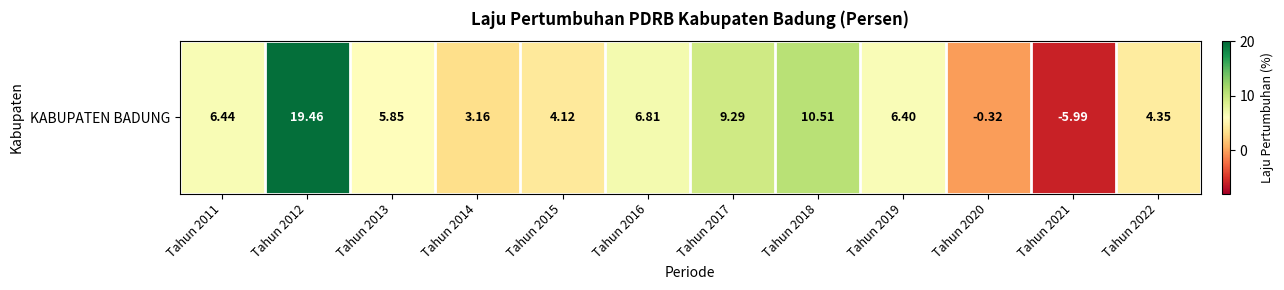

At which label is the value closest to 6?

Tahun 2013